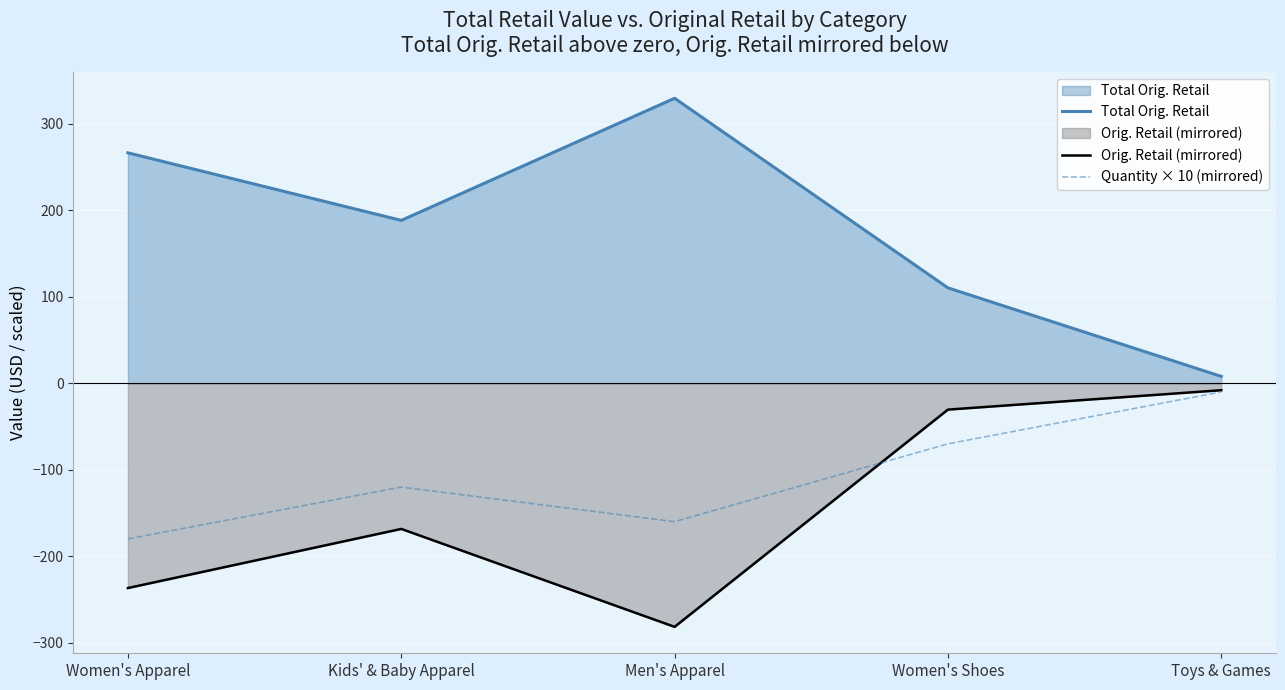

At which label does Total Orig. Retail reach its peak?

Men's Apparel